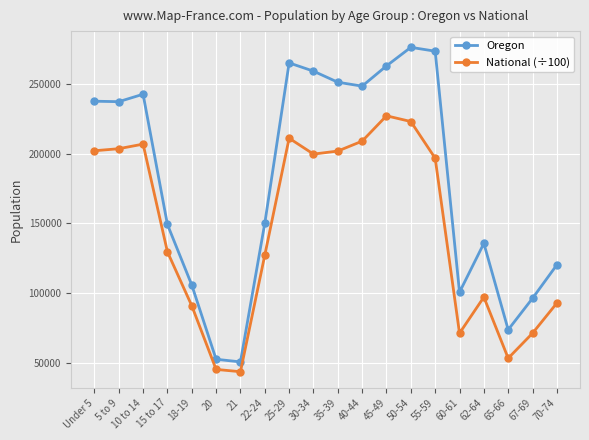

Is the value of Oregon at 70-74 greater than the value of National (÷100) at 67-69?

Yes